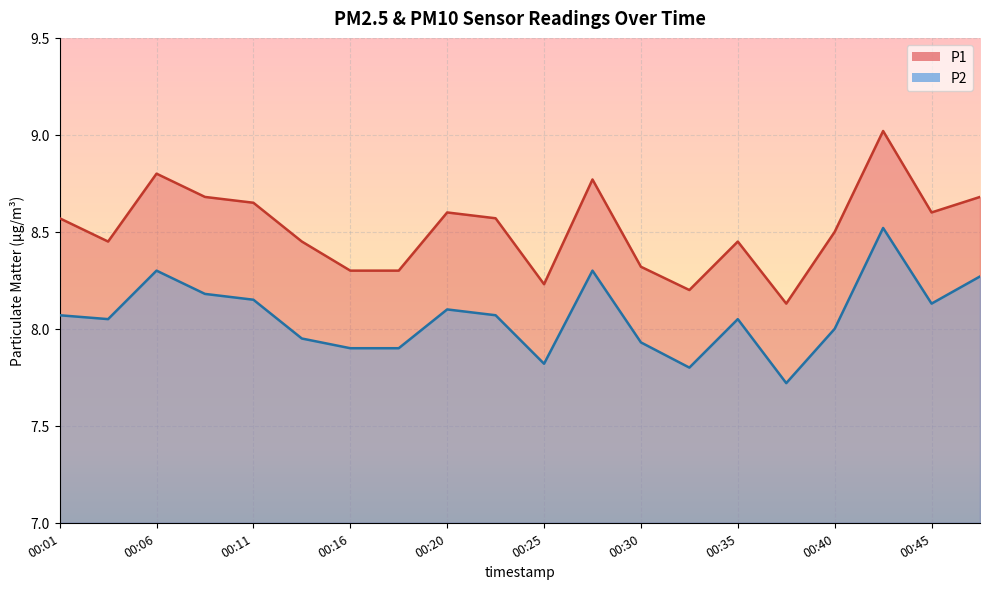

At which category does P2 reach its first local valley?

00:04